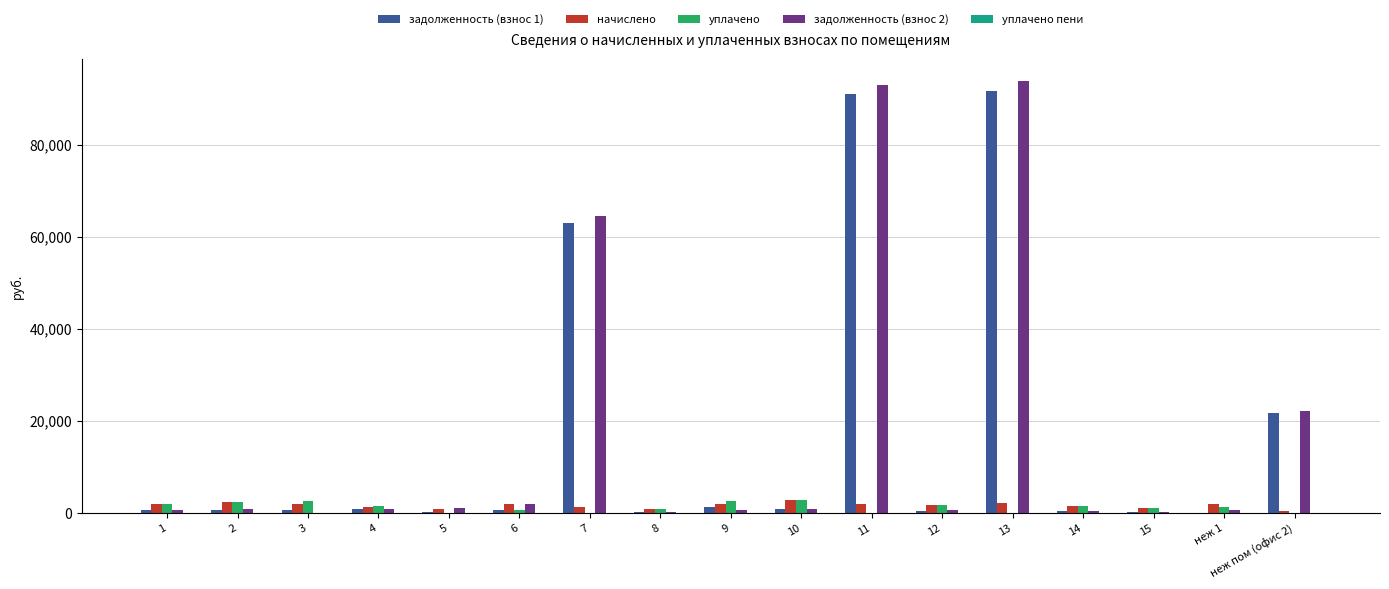

What is the total value across all series at 5?

2292.2